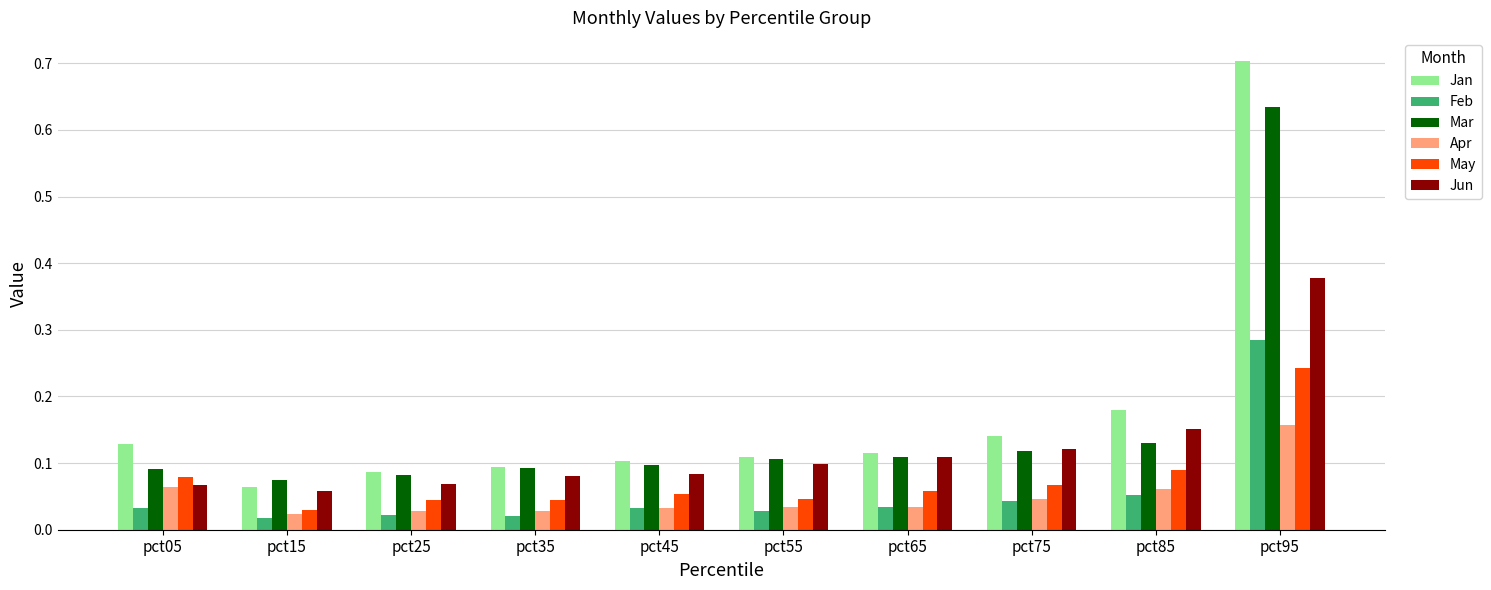

At which label does May reach its peak?

pct95